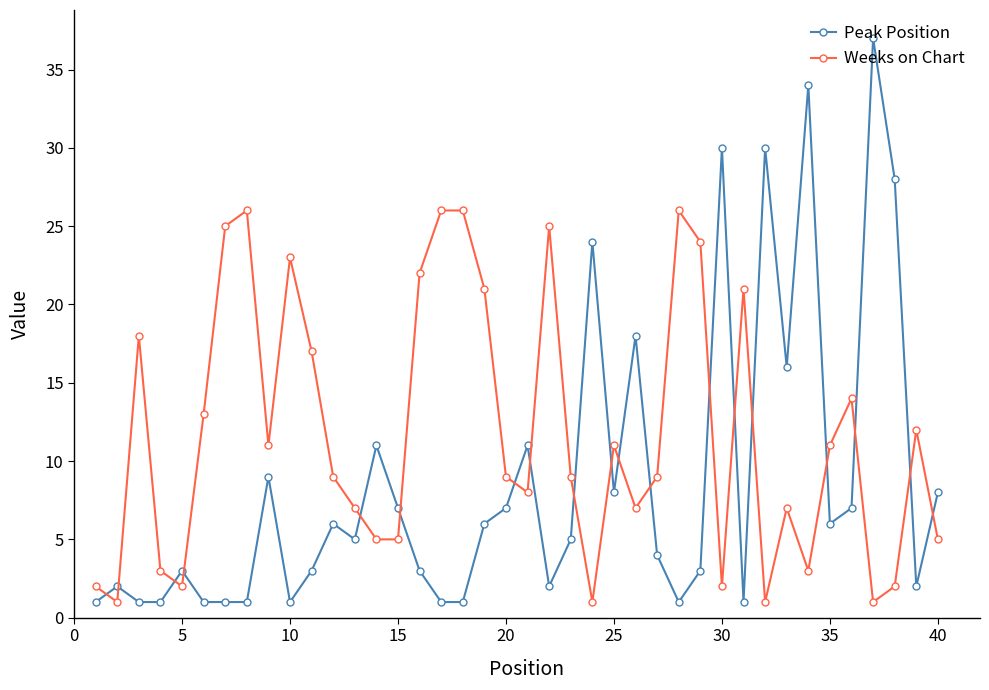

What is the value of the Weeks on Chart point at the 38th from the left?

2